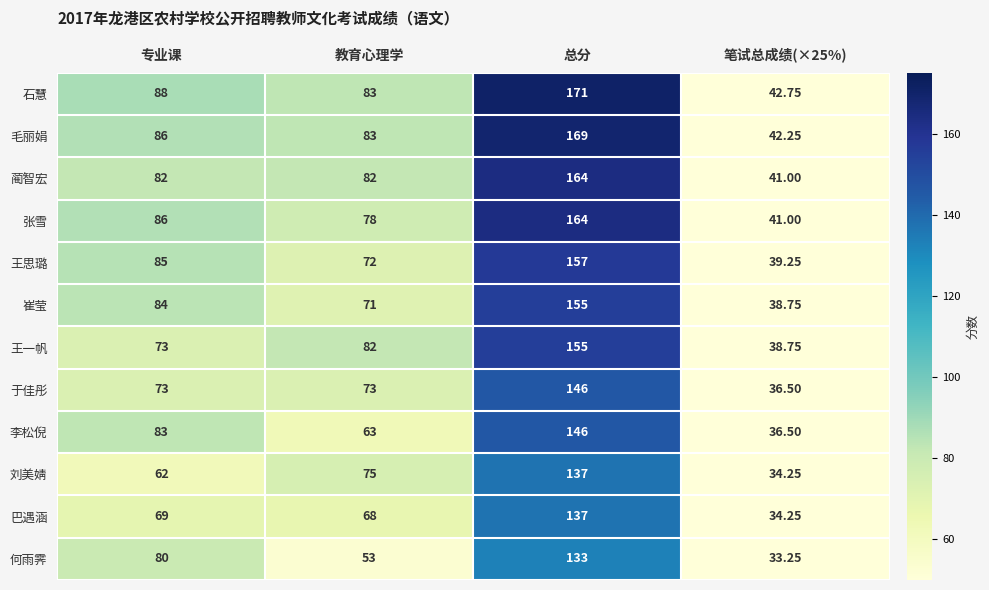

Where is 李松倪 nearest to the value 91?

专业课